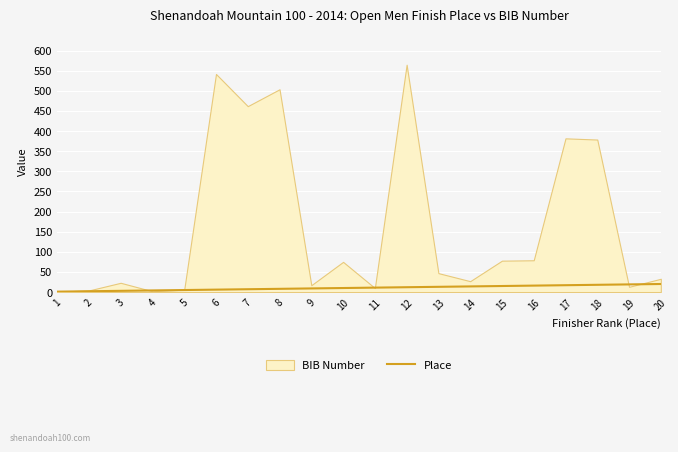

At which label is the value closest to 10?

10